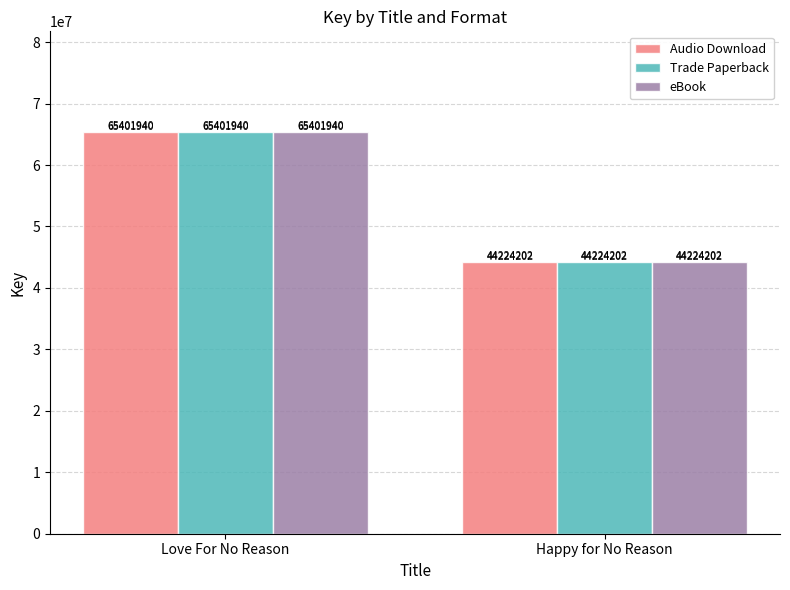

Reading left to right, transcribe all the data shown in this chart.

Audio Download: Love For No Reason=65401940	Happy for No Reason=44224202
Trade Paperback: Love For No Reason=65401940	Happy for No Reason=44224202
eBook: Love For No Reason=65401940	Happy for No Reason=44224202